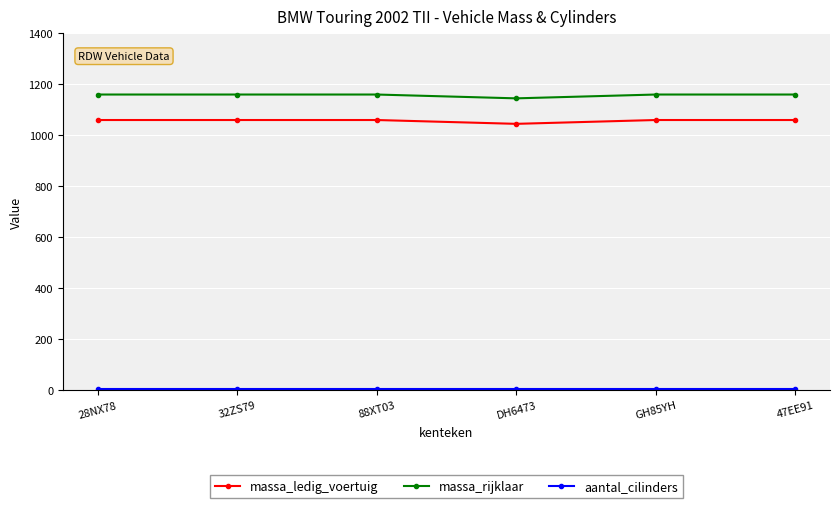

True or false: massa_rijklaar and massa_ledig_voertuig cross at least once.

False